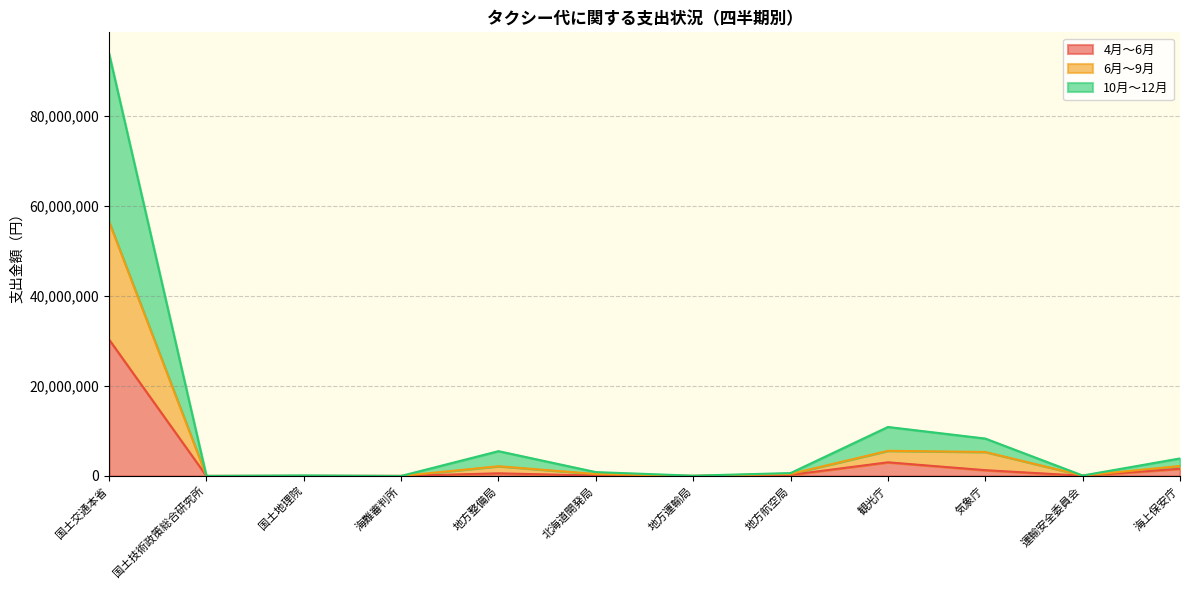

Where is the first local minimum for 10月～12月?

国土技術政策総合研究所